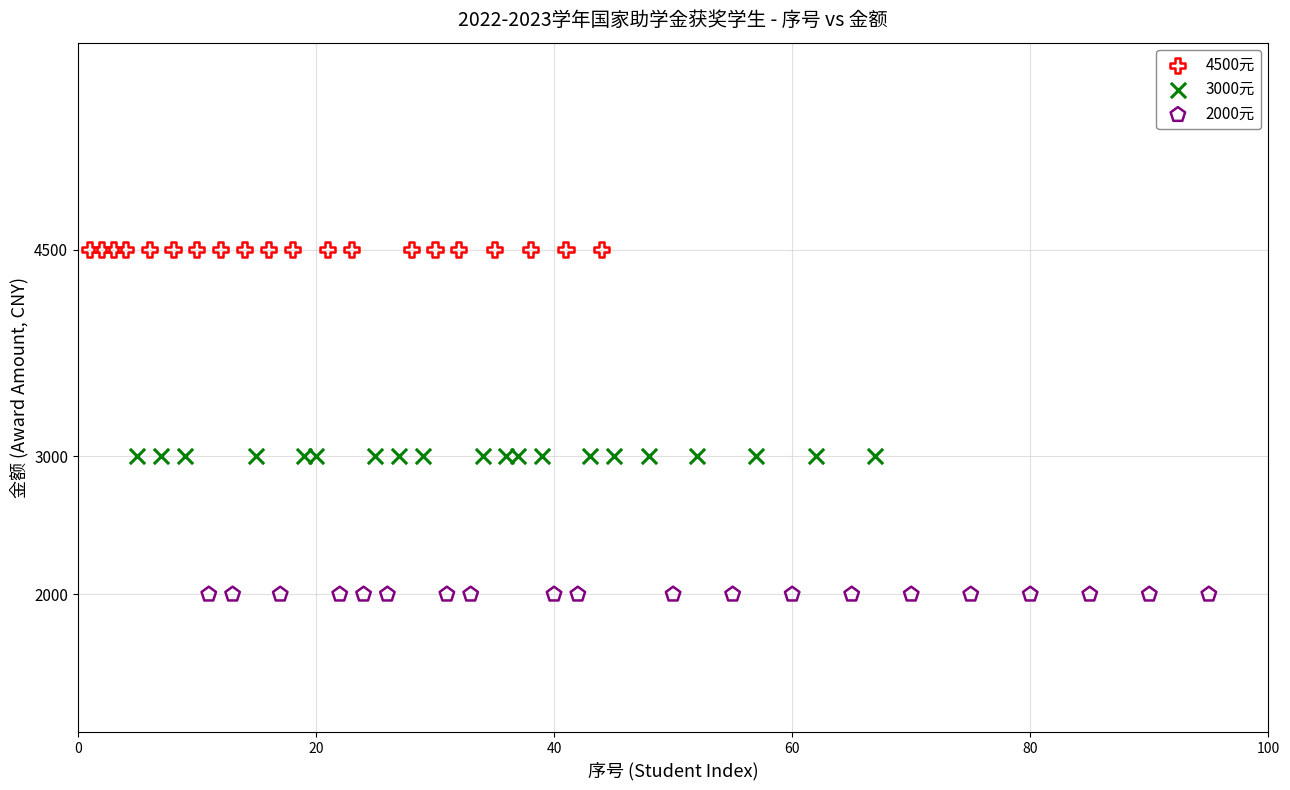

What are all the series names shown in the legend?

4500元, 3000元, 2000元